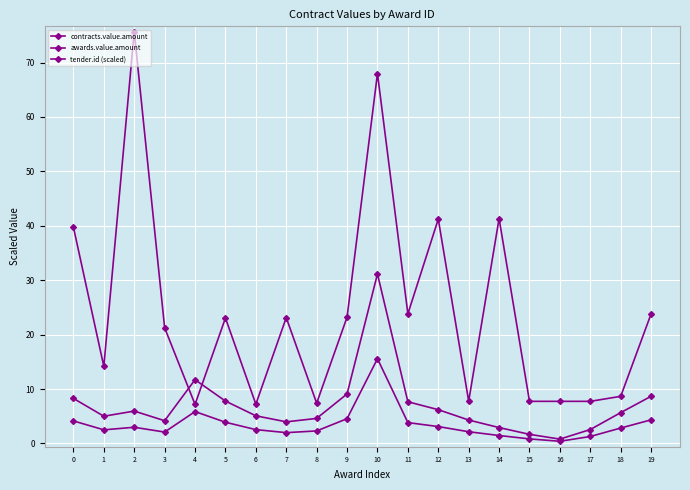

In tender.id (scaled), how many points are lower than both neighbors (excluding endpoints)?

6